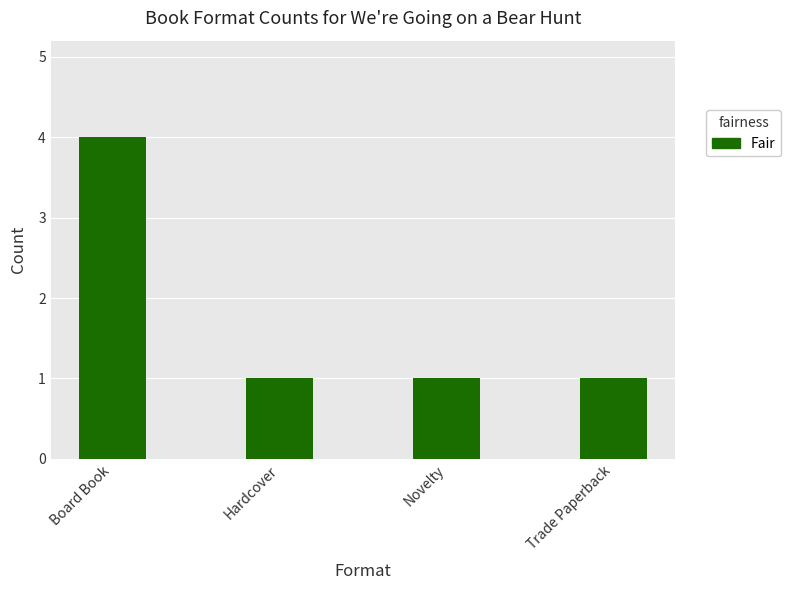

How many bars are there in total?

4